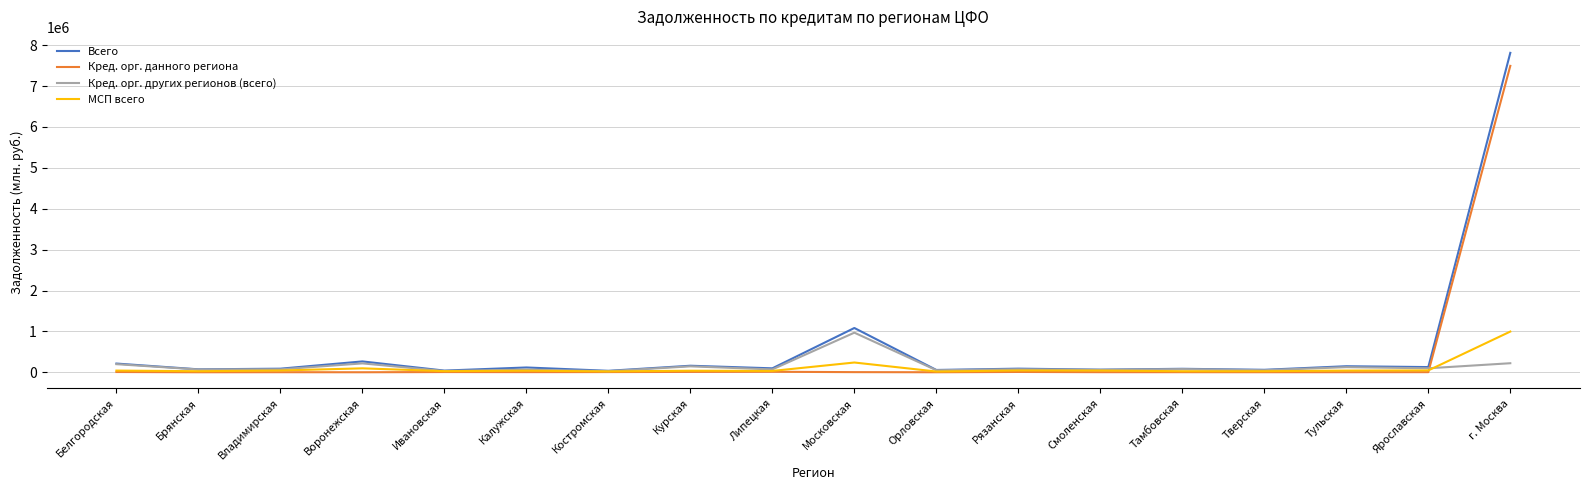

True or false: Кред. орг. данного региона has a value of 3220 at Калужская.

True